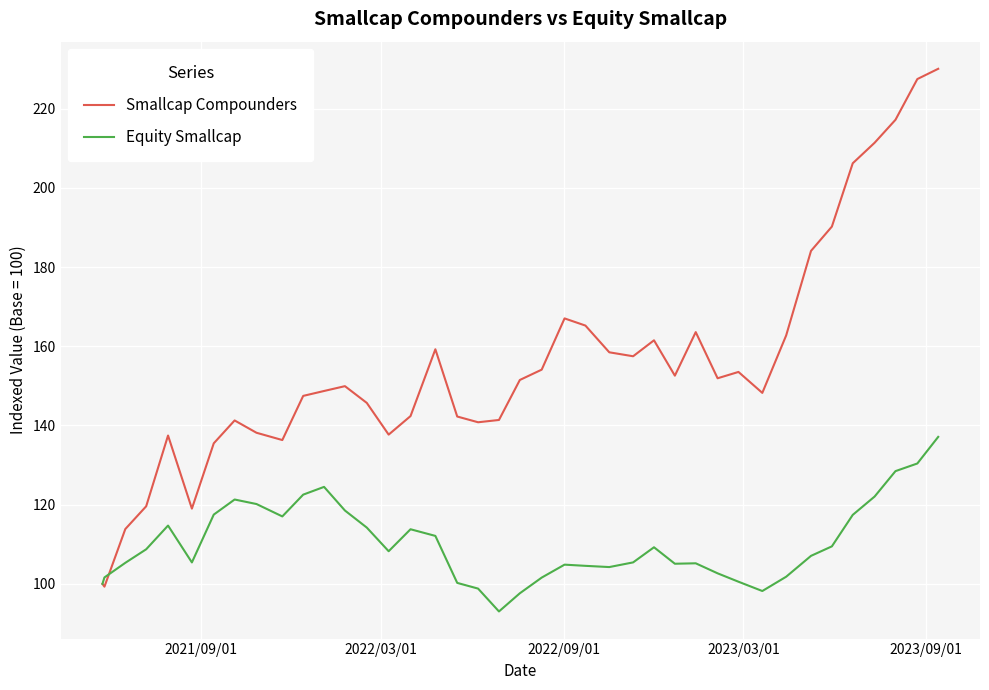

Which series has the largest total across all categories?

Smallcap Compounders